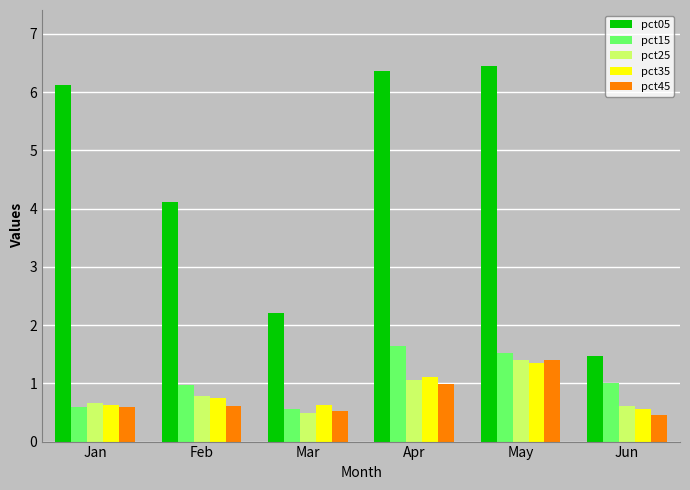

Read the pct25 value at Mar.

0.5